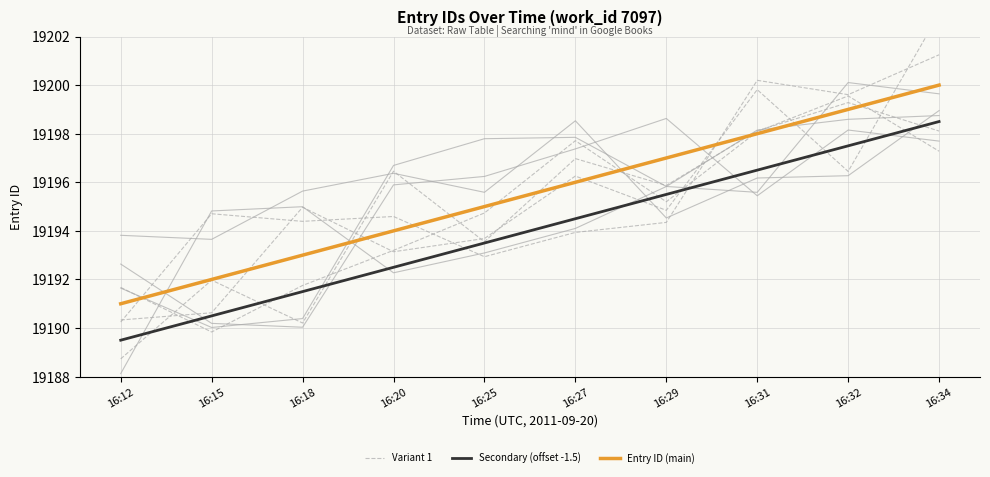

How many values in the Secondary (offset -1.5) series are below 19194?

5